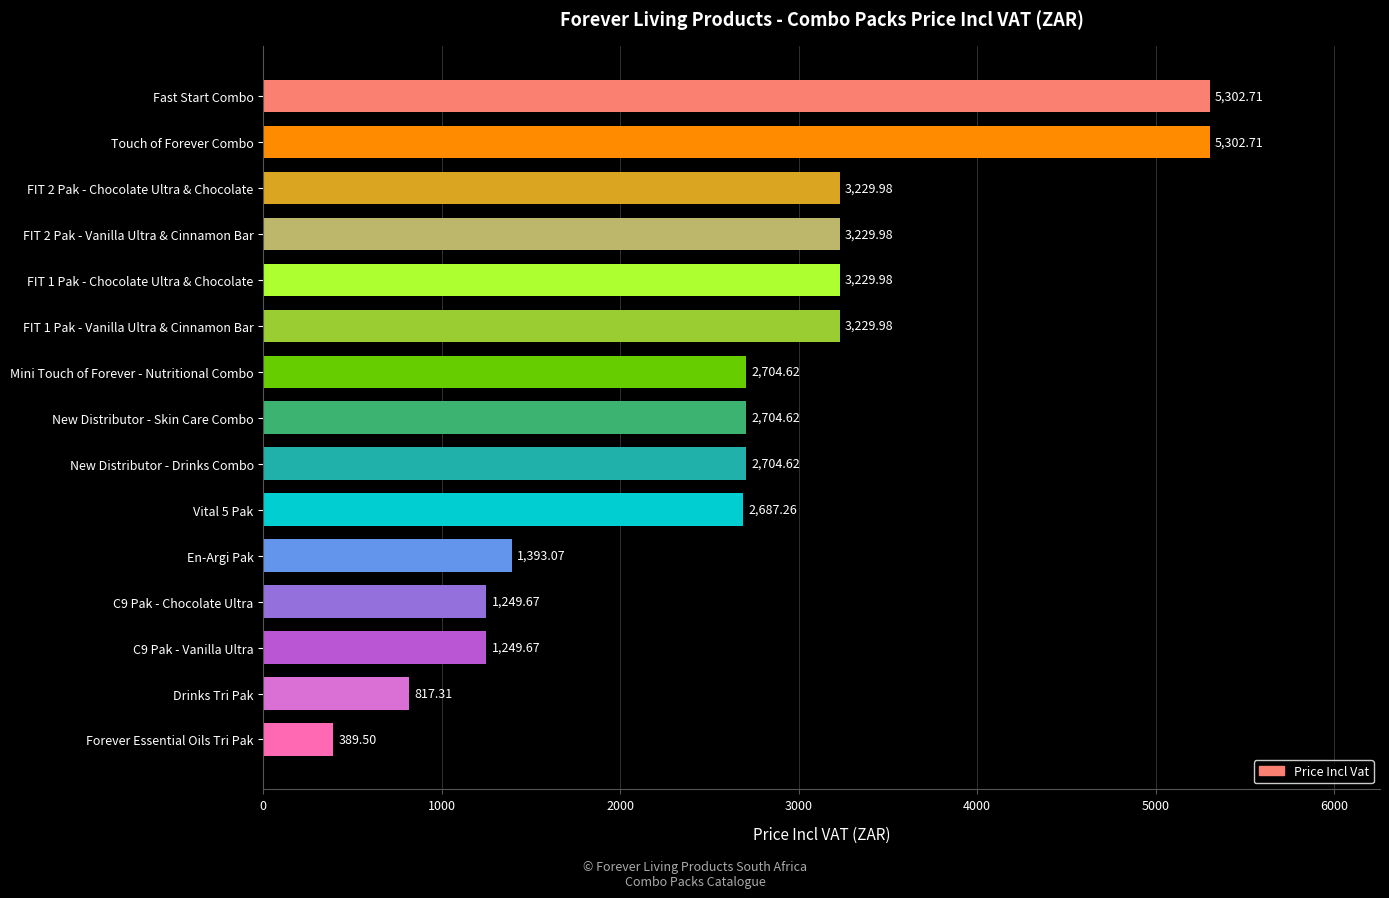

What is the change in value from En-Argi Pak to FIT 2 Pak - Vanilla Ultra & Cinnamon Bar?

+1836.9